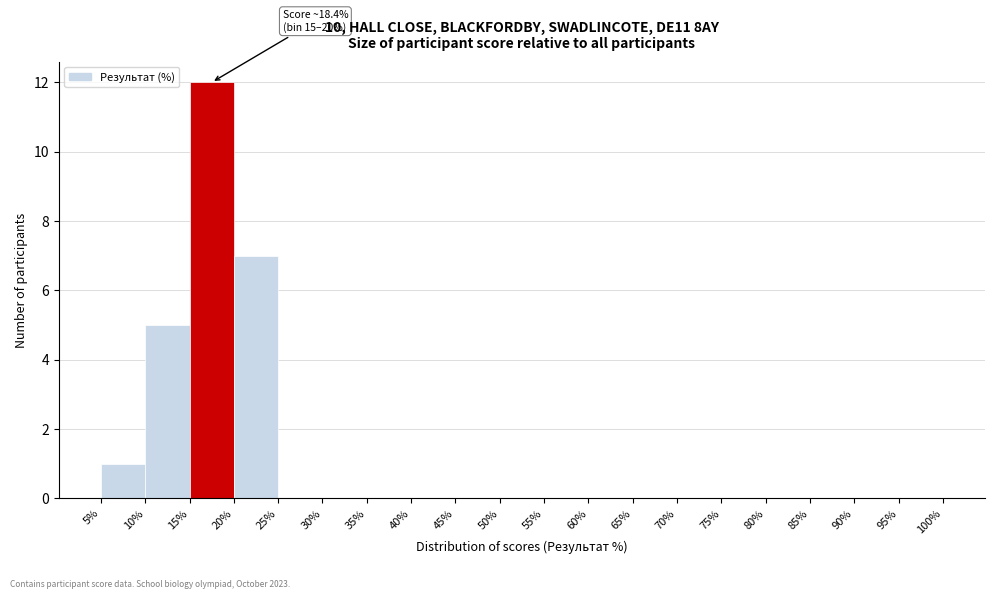

Which range on the x-axis has the tallest bar?

15% to 20%